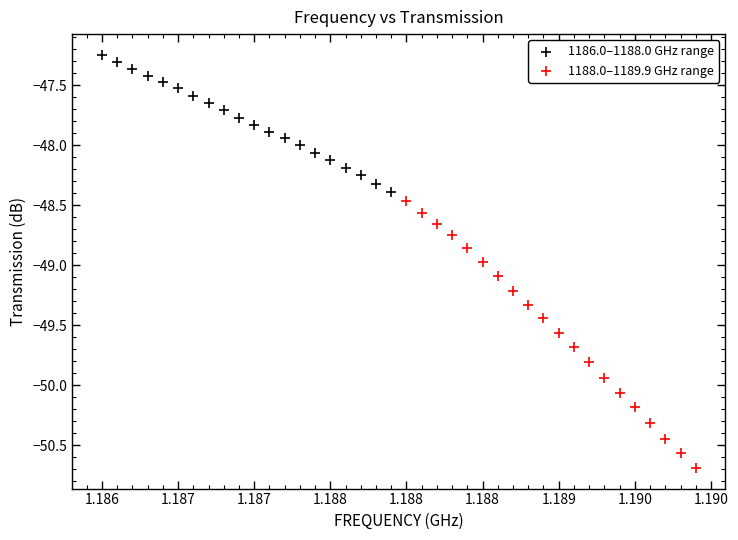

Which series contains the highest Y value?

1186.0–1188.0 GHz range